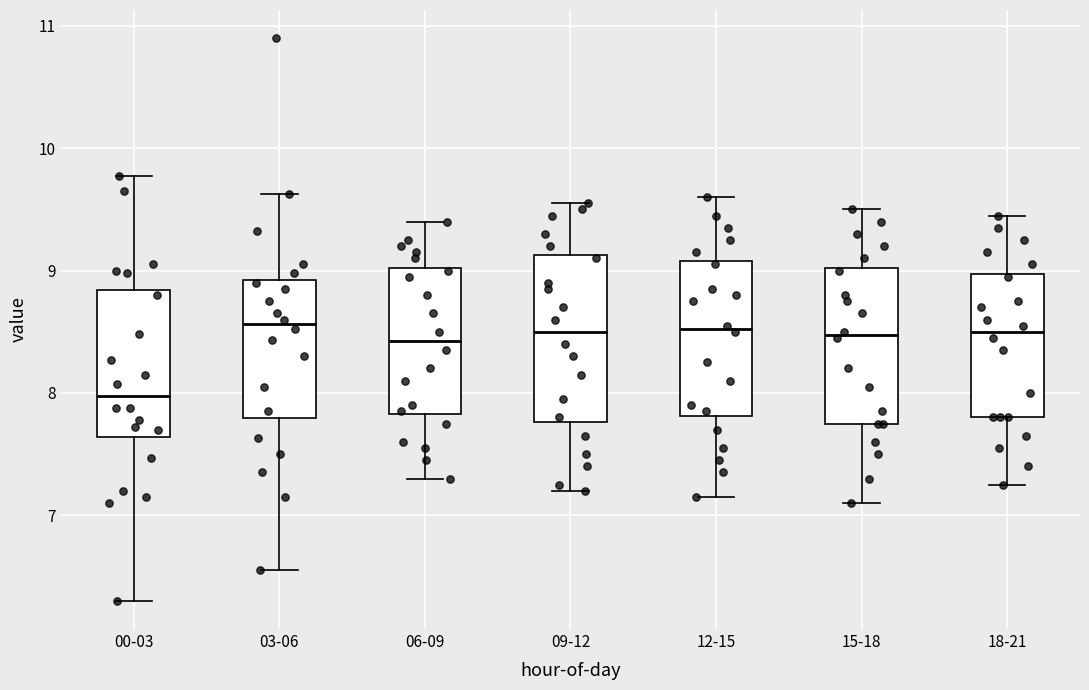

Reading left to right, transcribe this box plot: for each box, give where its median line is, the range the box spans, and where its two whiskers end, as read against the y-axis. The values are not printed on the chart, so give them approximately, as read against the axis.

00-03: median 8.0, box 7.6 to 8.8, whiskers 6.3 to 9.8
03-06: median 8.6, box 7.8 to 8.9, whiskers 6.6 to 9.6
06-09: median 8.4, box 7.8 to 9.0, whiskers 7.3 to 9.4
09-12: median 8.5, box 7.8 to 9.1, whiskers 7.2 to 9.6
12-15: median 8.5, box 7.8 to 9.1, whiskers 7.2 to 9.6
15-18: median 8.5, box 7.8 to 9.0, whiskers 7.1 to 9.5
18-21: median 8.5, box 7.8 to 9.0, whiskers 7.3 to 9.5